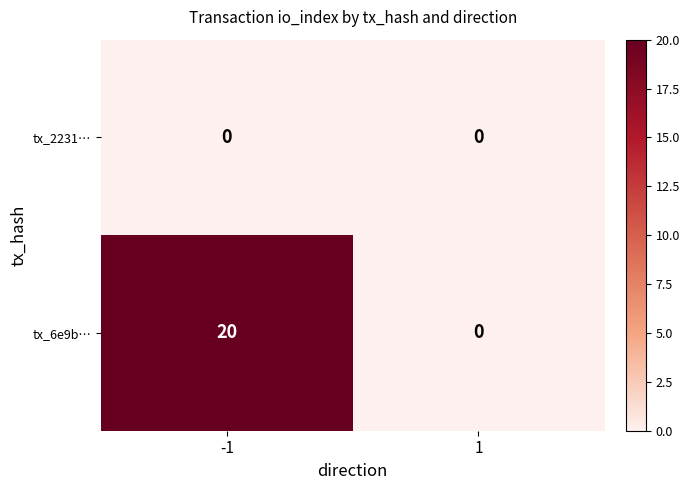

Which series has the largest range (max minus min)?

tx_6e9b…